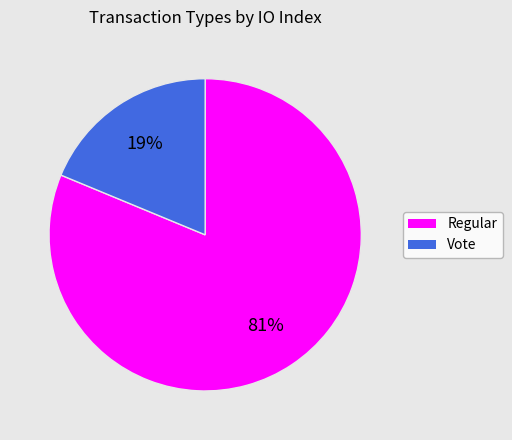

Is the sum of Vote and Regular greater than half?

Yes